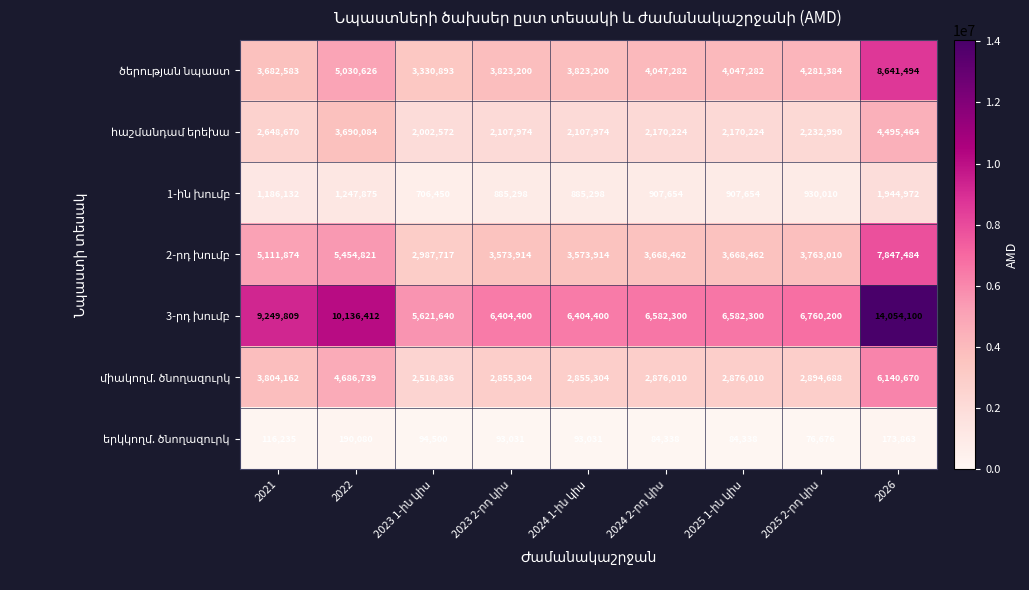

What is the total value across all series at 2026?

43298047